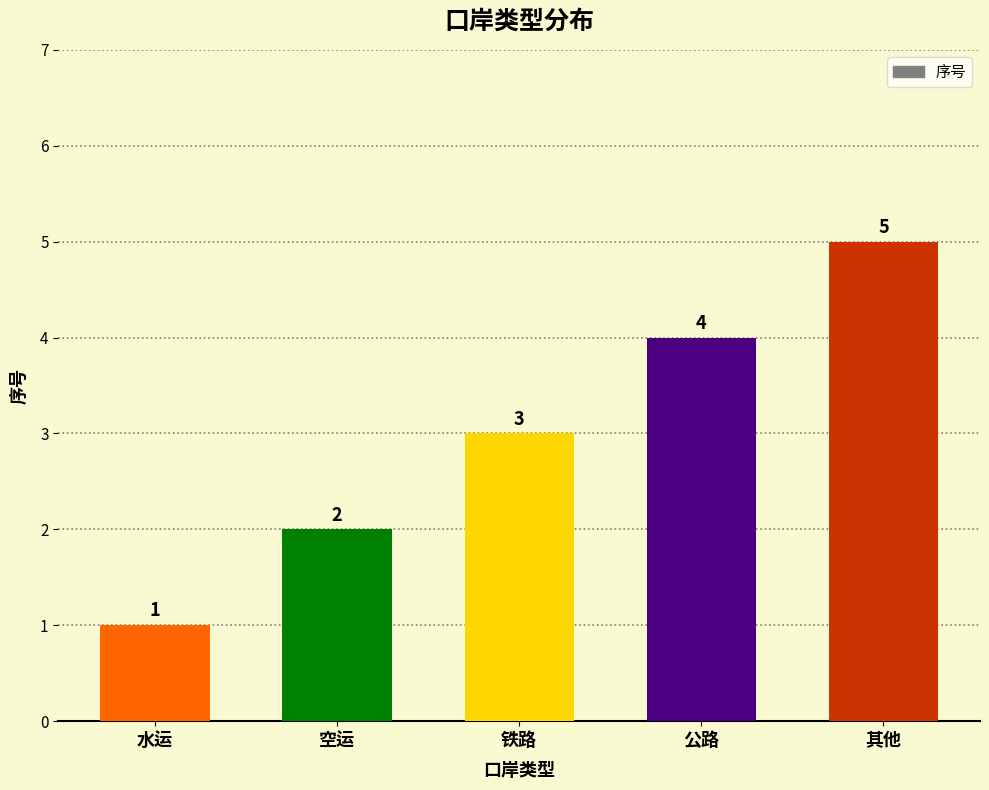

What is the value of the 4th bar from the left?

4